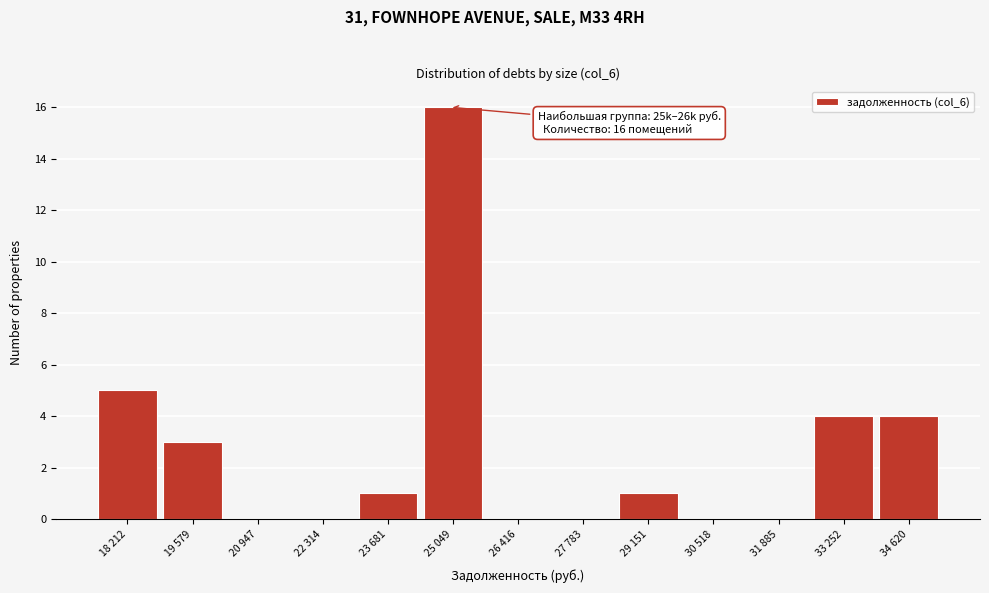

Reading left to right, transcribe all the data shown in this chart.

18 212=5	19 579=3	20 947=0	22 314=0	23 681=1	25 049=16	26 416=0	27 783=0	29 151=1	30 518=0	31 885=0	33 252=4	34 620=4